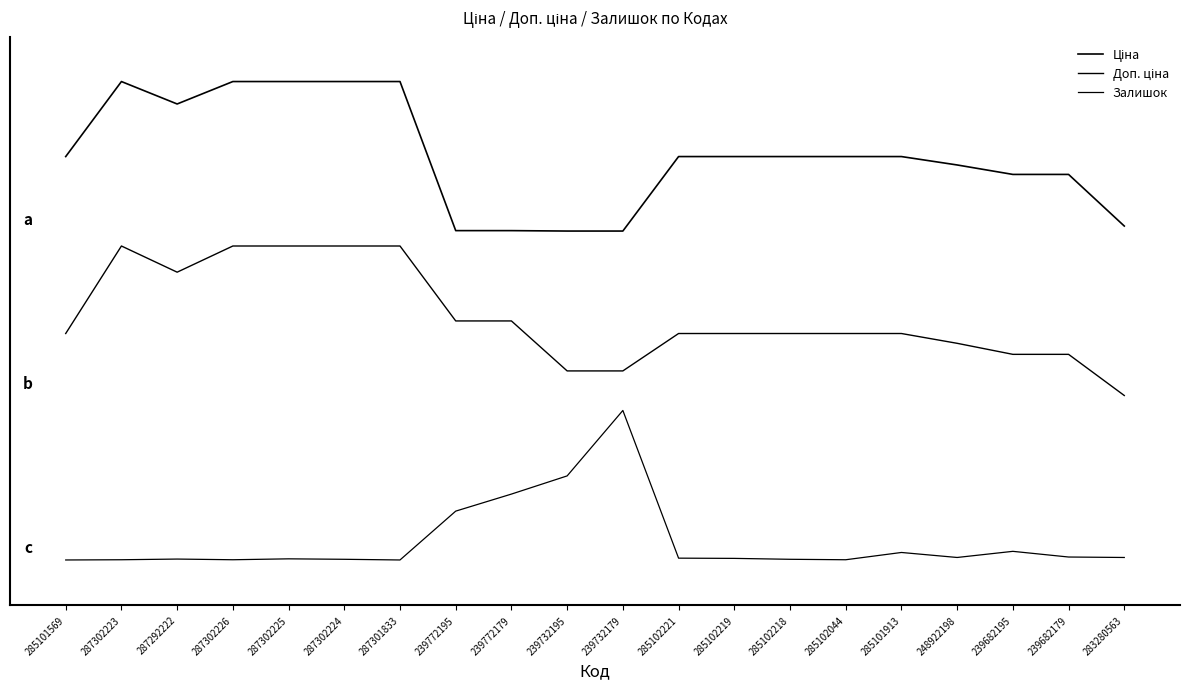

What is the label of the 6th point from the left?

287302224